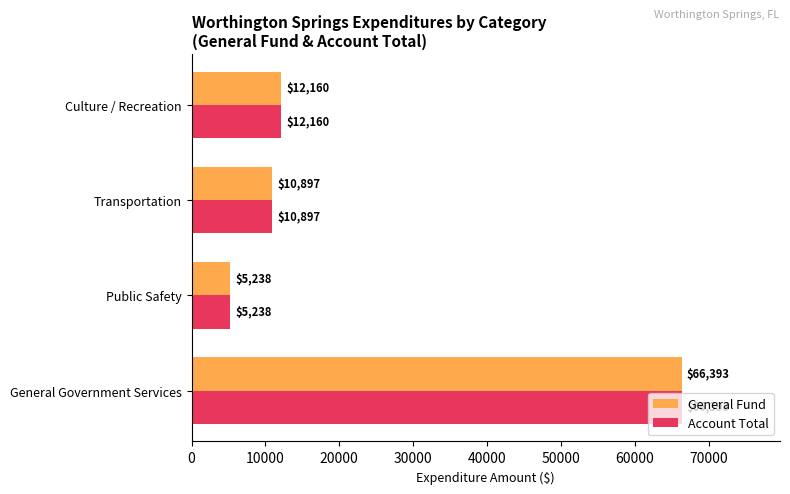

What value does the Account Total series have at General Government Services, to the nearest 50?

66400